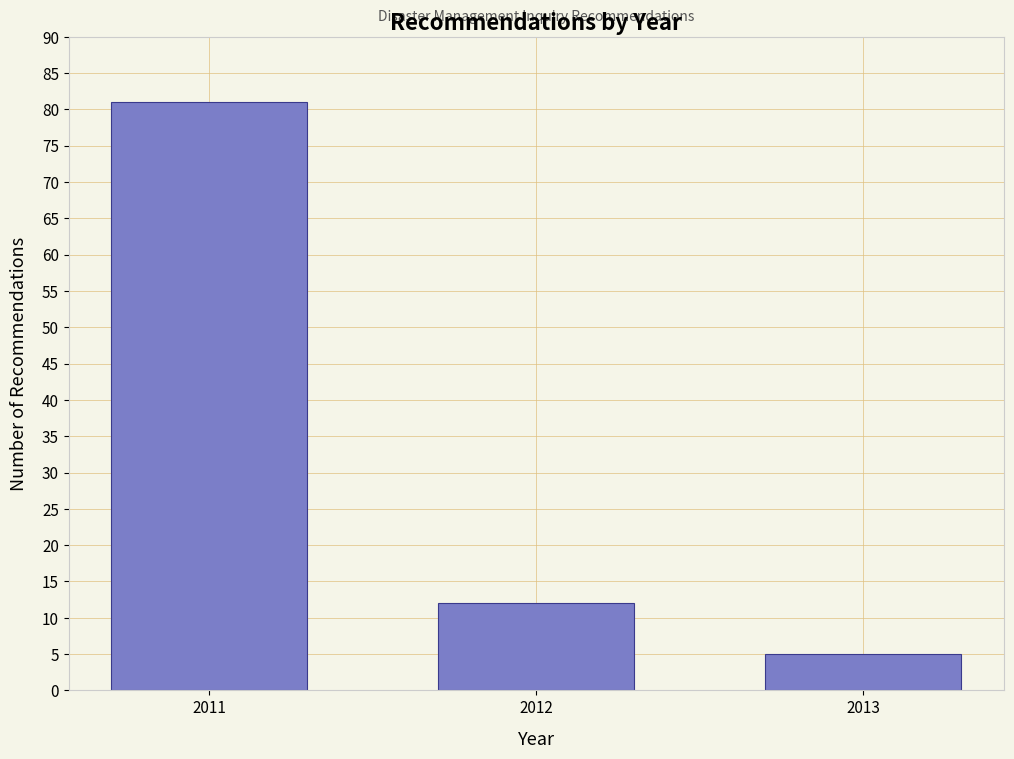

Reading left to right, transcribe all the data shown in this chart.

81	12	5